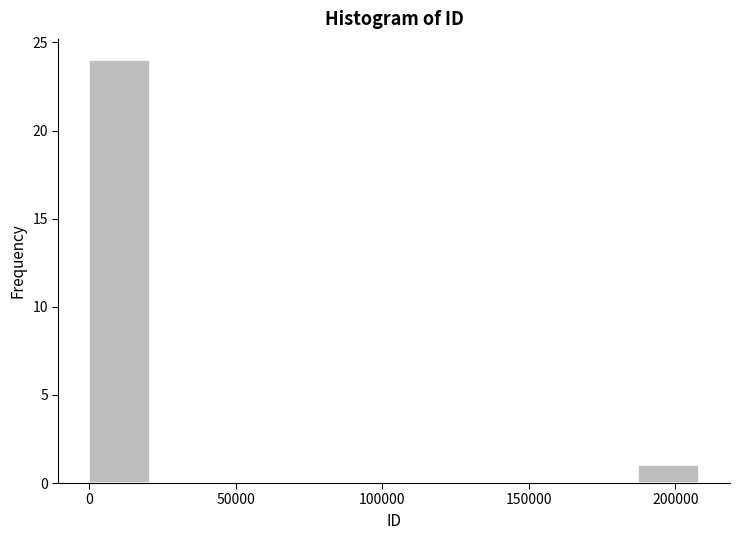

Over which range of the x-axis is the bar tallest?

0 to 20000